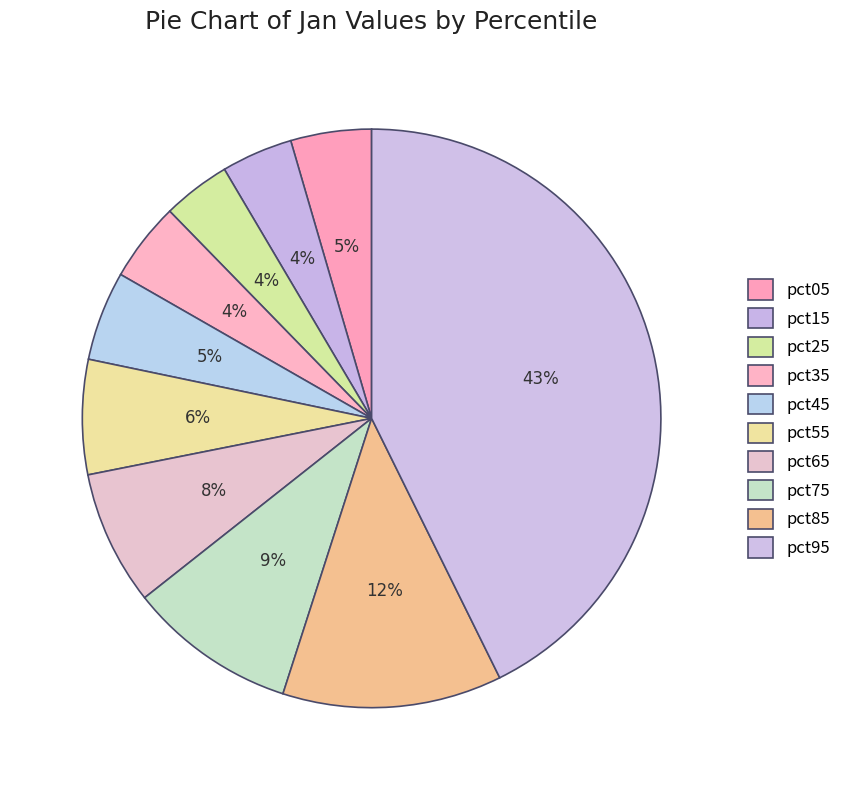

To the nearest percent, what portion does pct75 represent?

9%